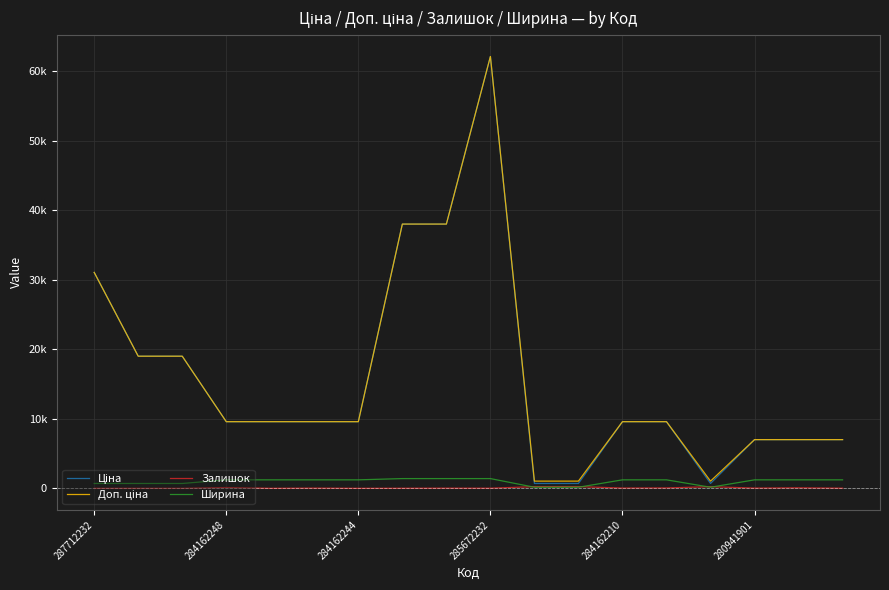

What is the value of the Залишок point at the 14th from the left?

54.0